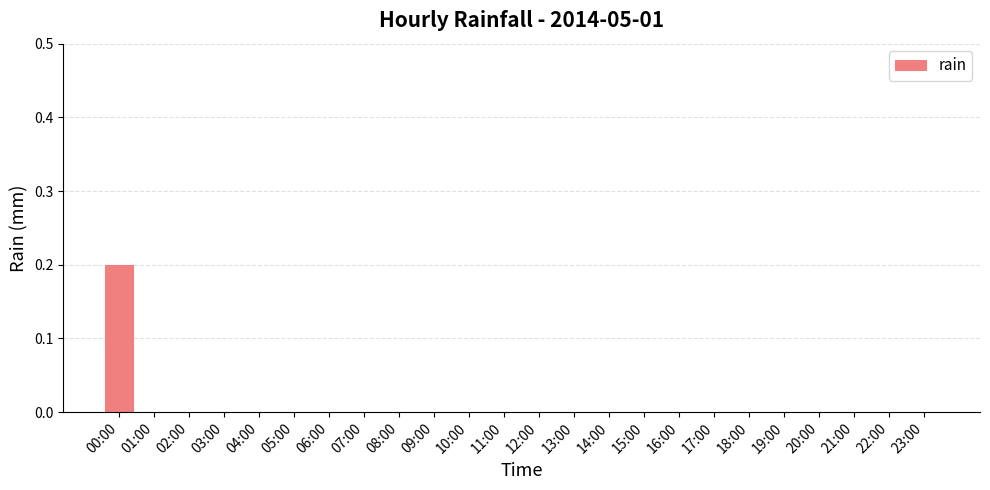

Reading right to left, what are all the values shown in this chart?

0.0	0.0	0.0	0.0	0.0	0.0	0.0	0.0	0.0	0.0	0.0	0.0	0.0	0.0	0.0	0.0	0.0	0.0	0.0	0.0	0.0	0.0	0.0	0.2